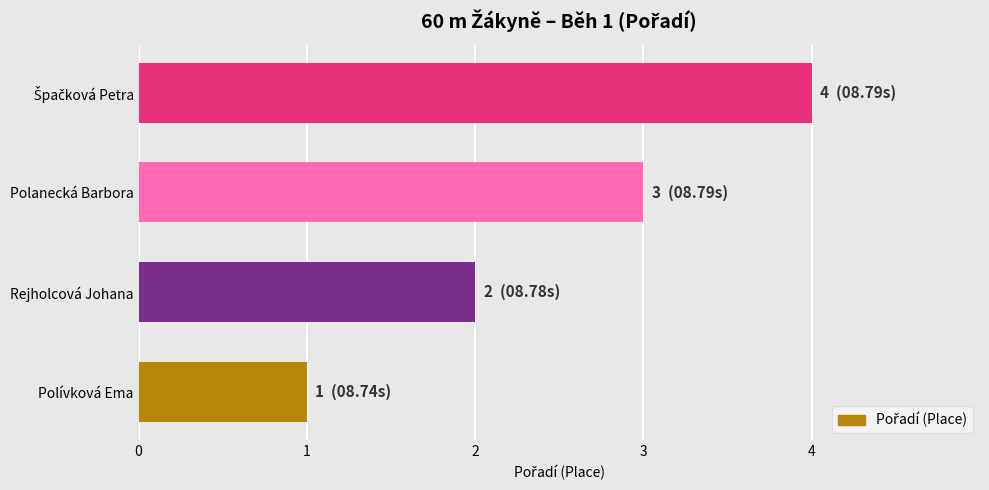

The value at Polívková Ema is 1. True or false?

True